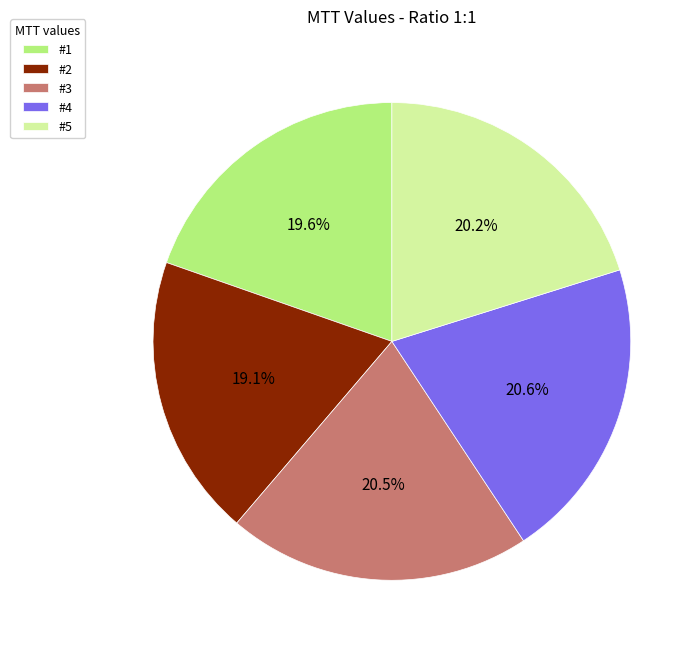

To the nearest percent, what is the average slice percentage?

20%